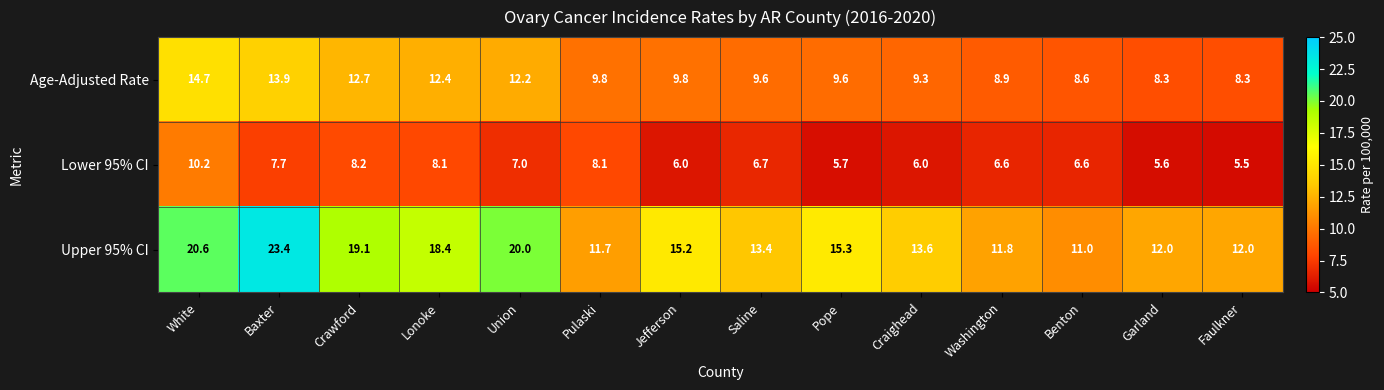

At which category is the sum across all series the highest?

White